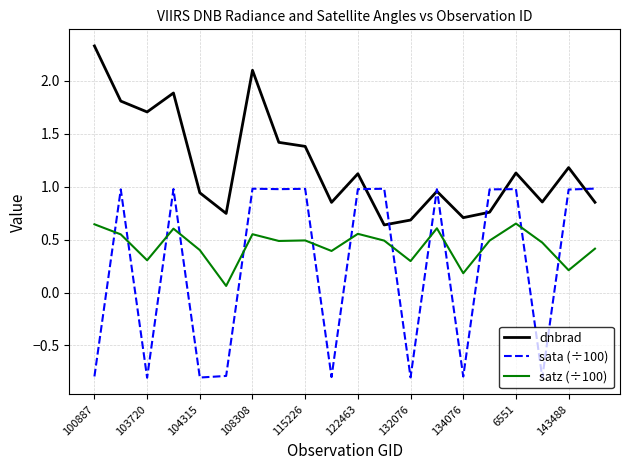

List the series in order of their peak value, highest first.

dnbrad, sata (÷100), satz (÷100)